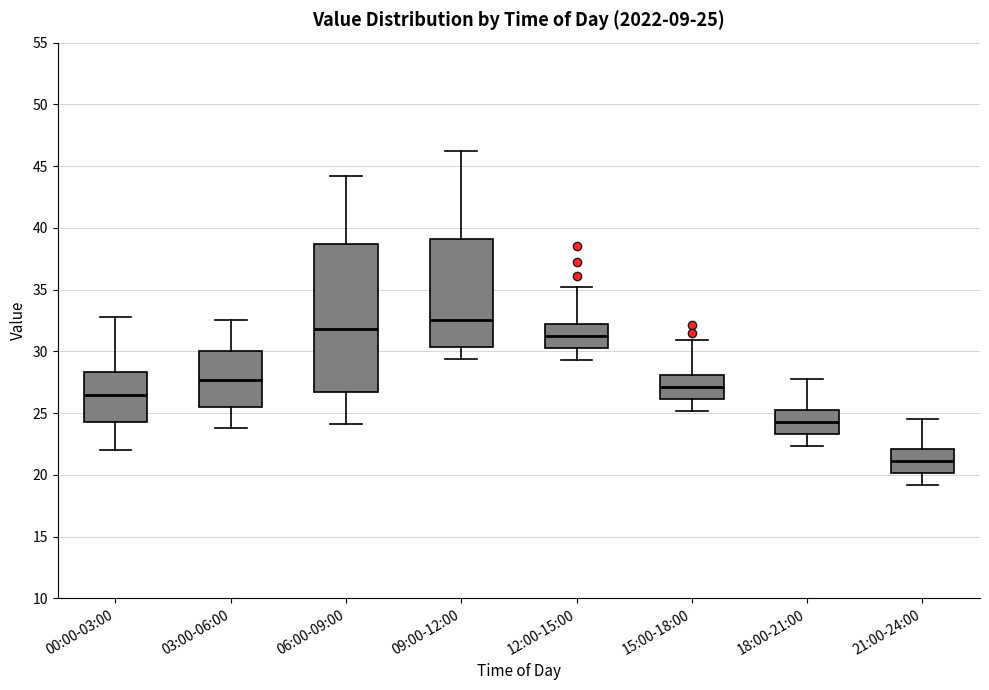

Which box's median line is the lowest?

21:00-24:00